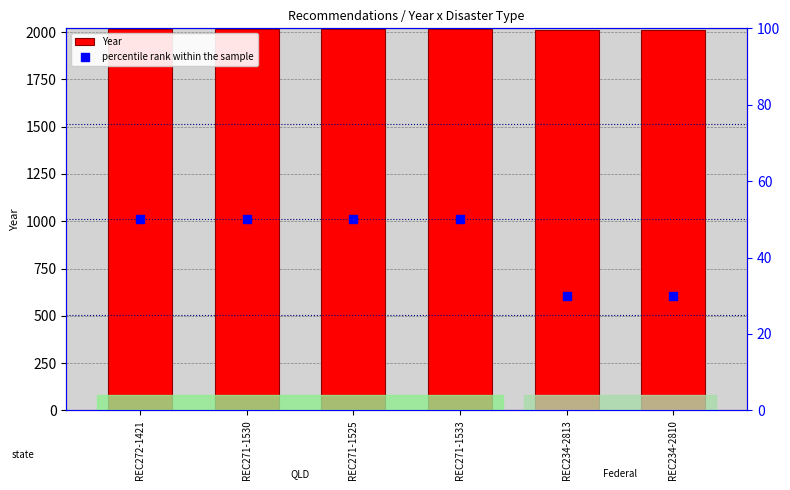

At which category is the sum across all series the highest?

REC272-1421